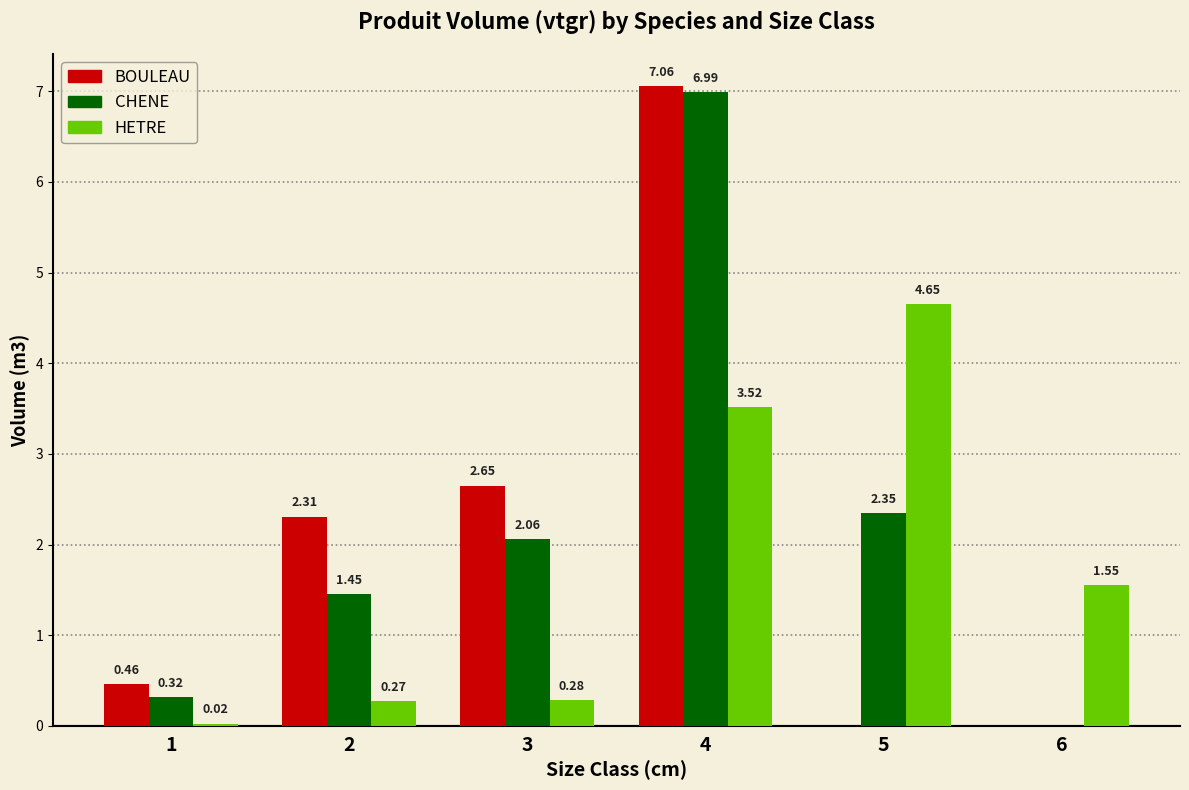

Which series has the largest total across all categories?

CHENE